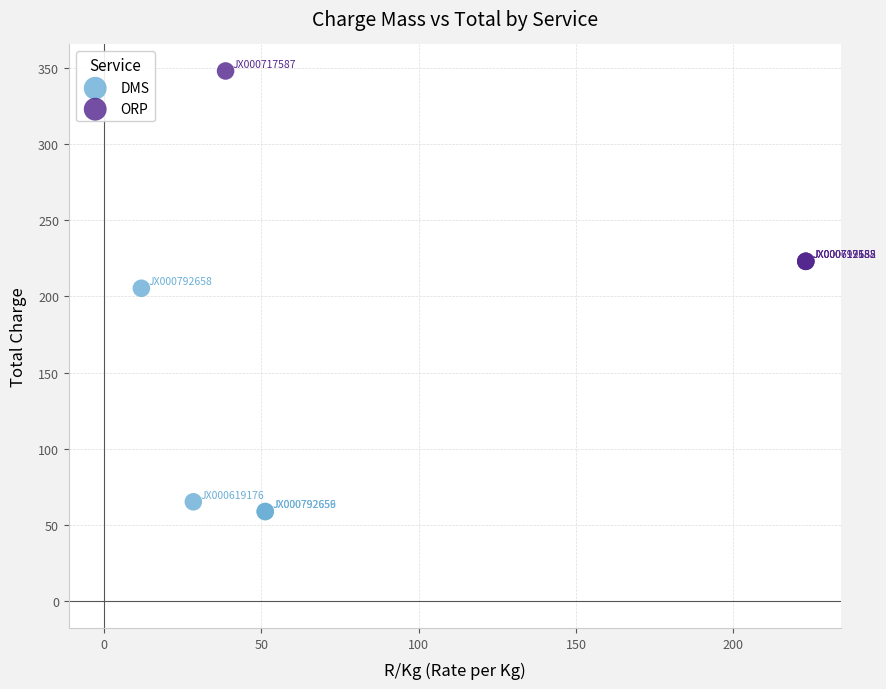

Which series has the largest Y range (max minus min)?

DMS